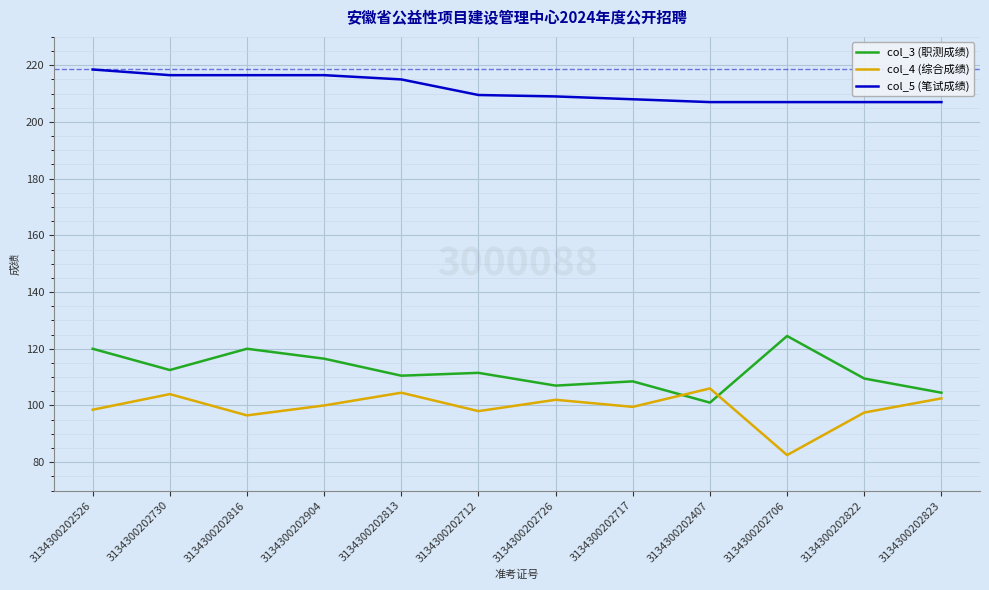

What position from the right is 3134300202526?

12